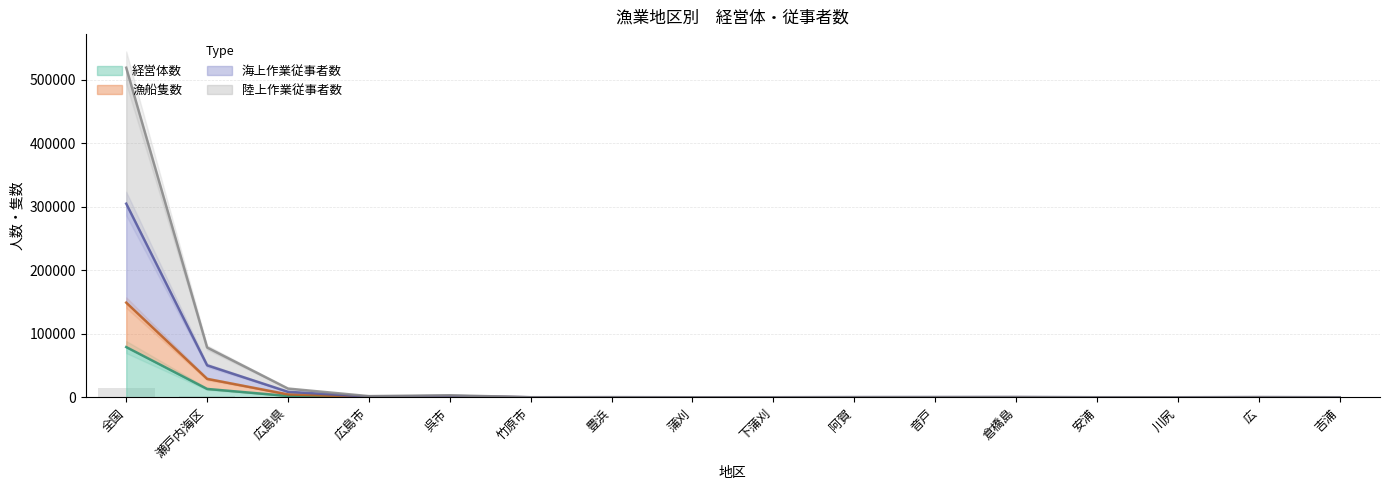

What is the label of the 11th bar from the left?

音戸